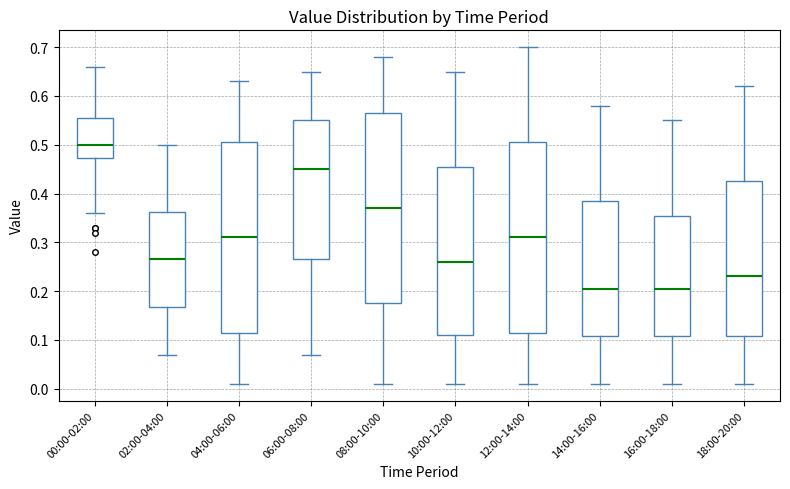

Where is the upper edge of the box for 16:00-18:00 on the y-axis? The values are not printed on the chart, so give them approximately, as read against the axis.

0.36